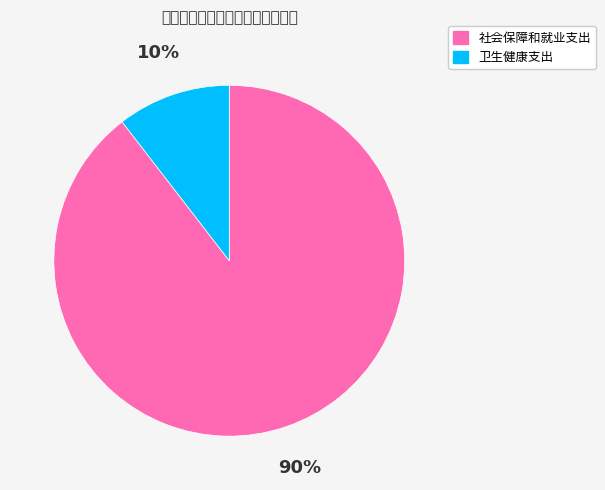

Does 社会保障和就业支出 account for over 50% of the chart?

Yes